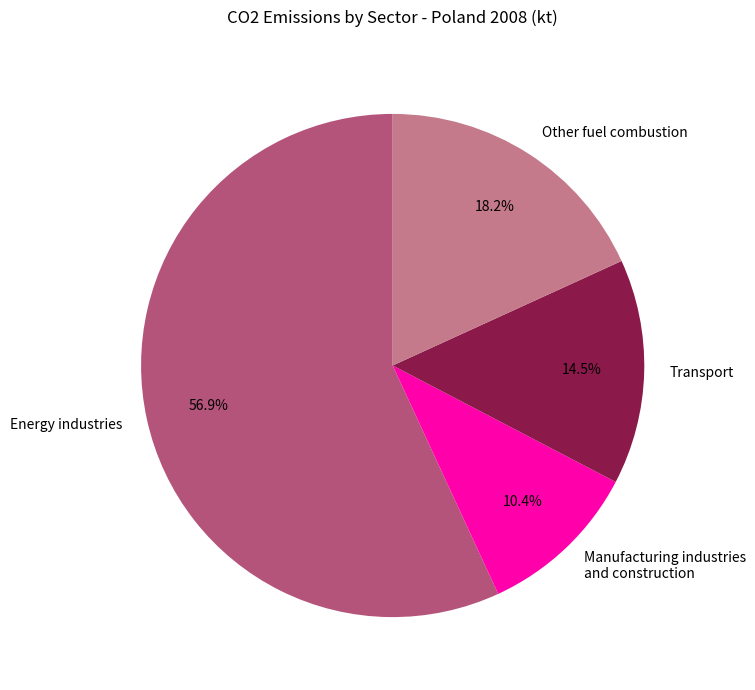

What is the smallest slice in the pie chart?

Manufacturing industries and construction